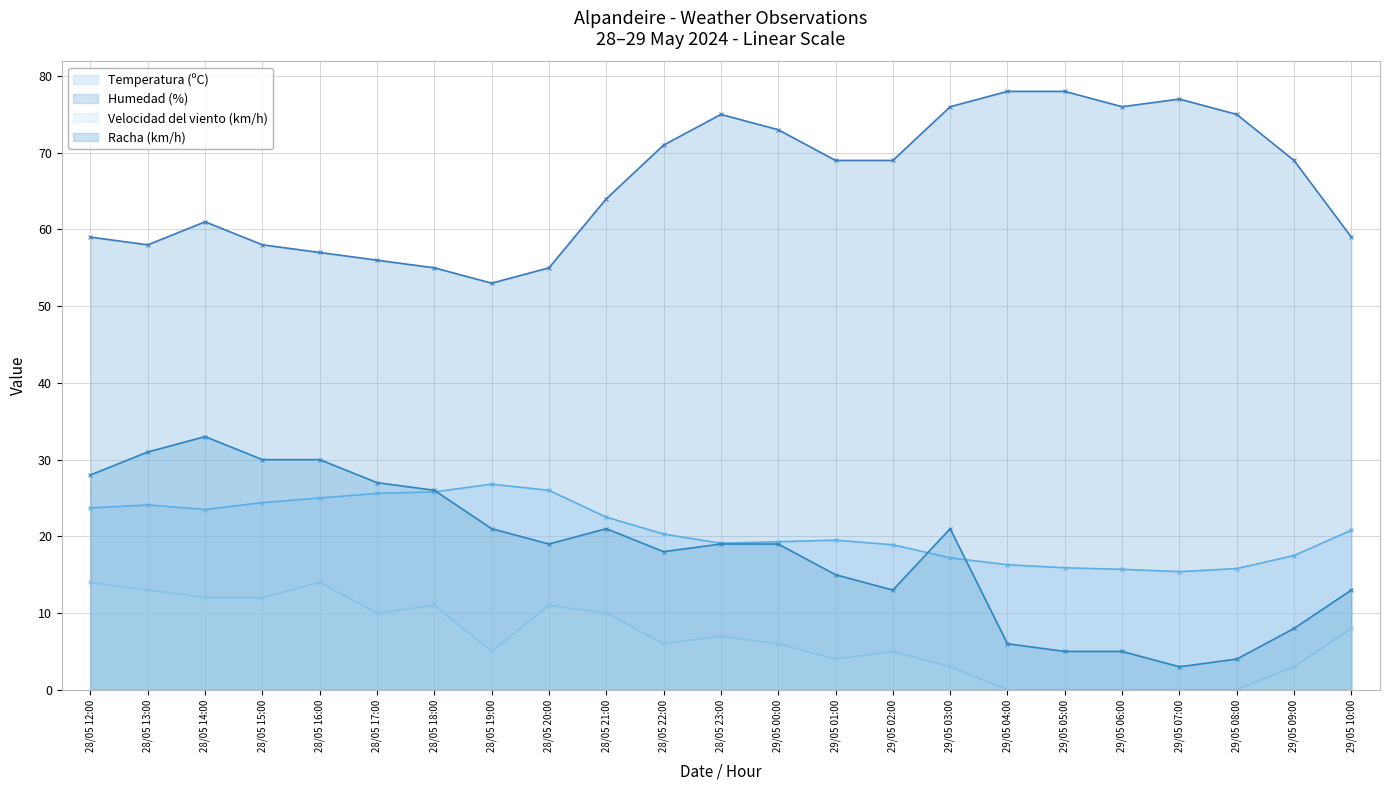

What are all the series names shown in the legend?

Temperatura (ºC), Humedad (%), Velocidad del viento (km/h), Racha (km/h)